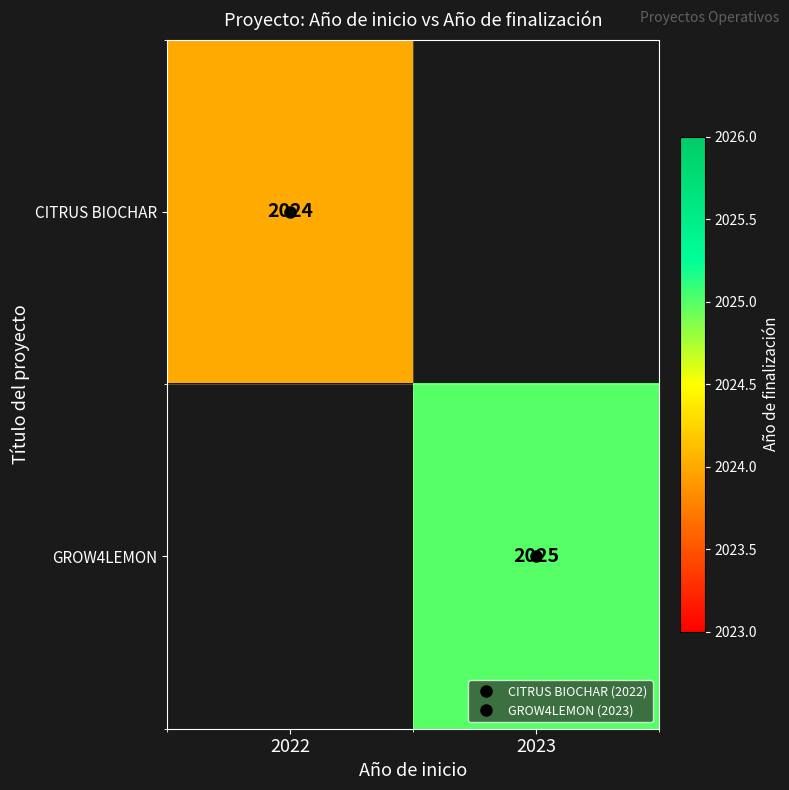

What is the smallest value displayed?

2024.0